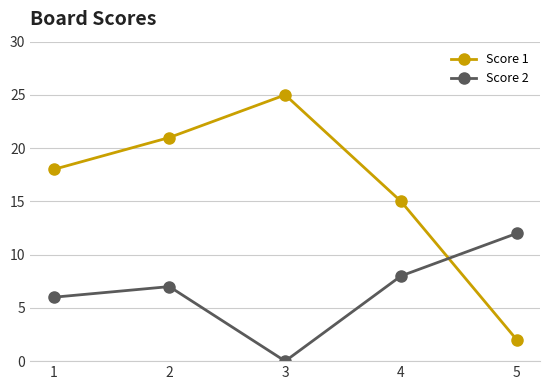

Where do Score 1 and Score 2 first cross each other?

4 and 5